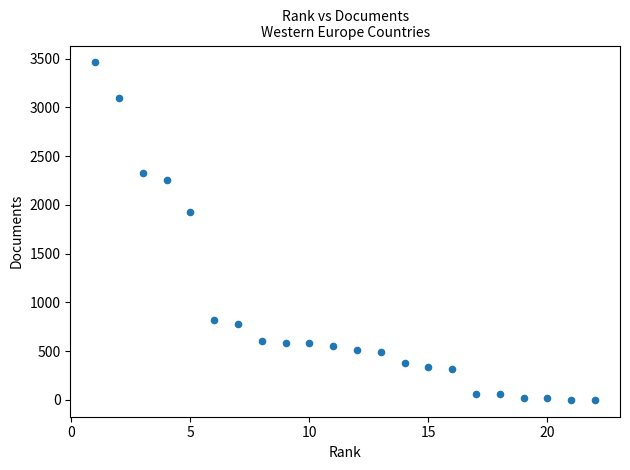

What Y value in the scatter plot is closest to 1731?

1925